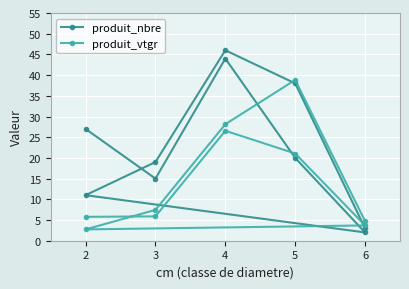

How many interior local peaks does the produit_vtgr series have?

2